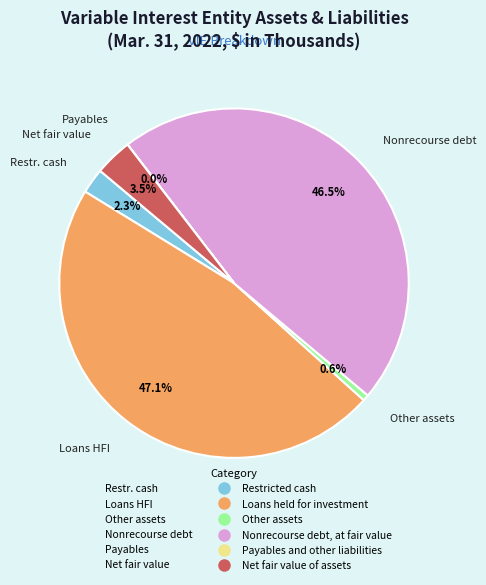

To the nearest percent, what is the difference between the largest and smallest slice percentages?

47%